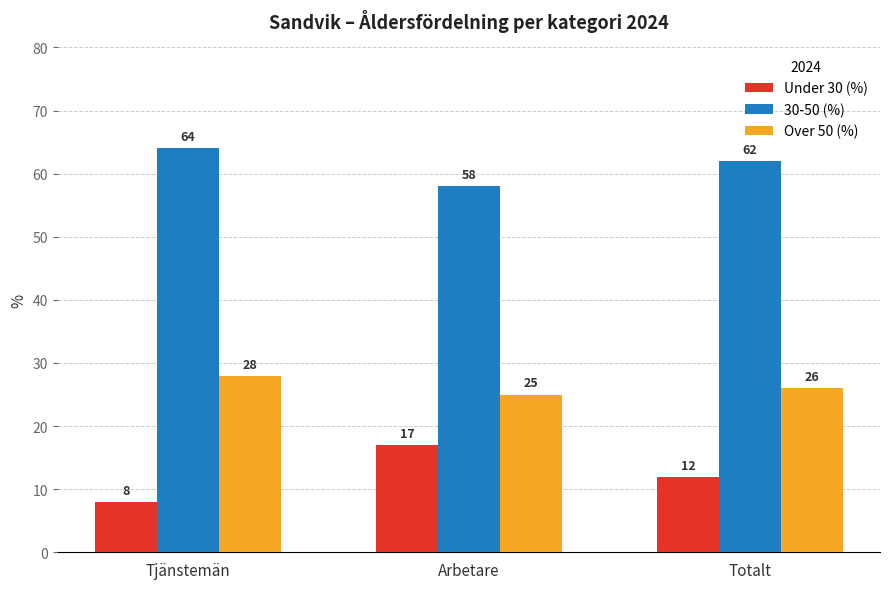

At which label is Over 50 (%) closest to 26?

Totalt